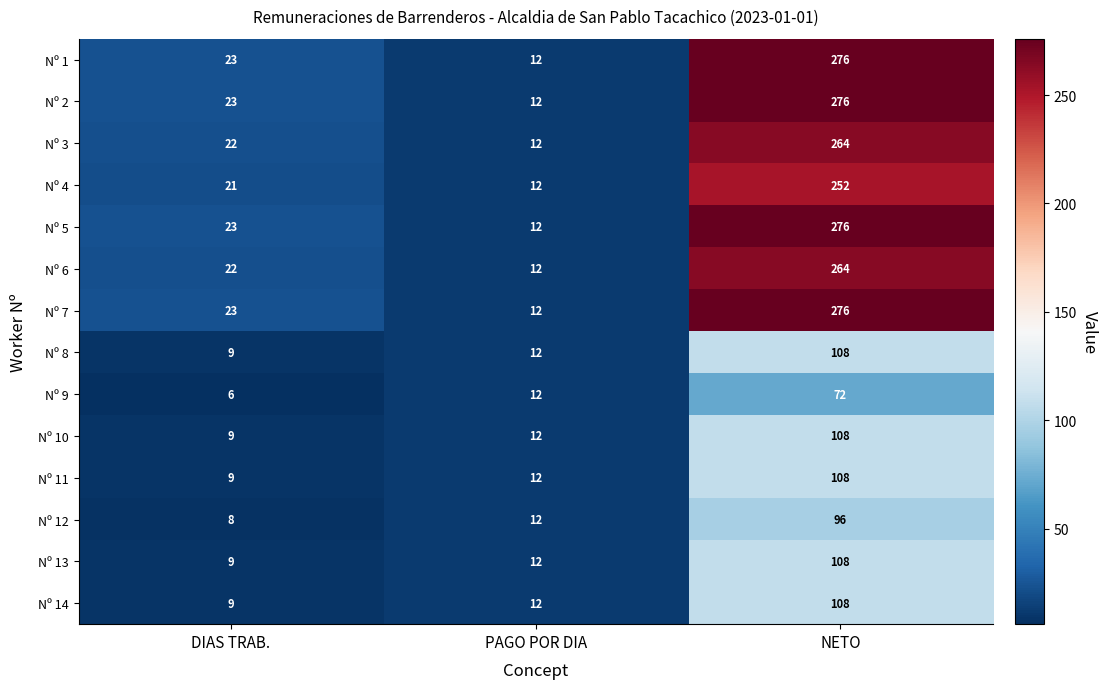

True or false: Nº 1 has a value of 160 at NETO.

False